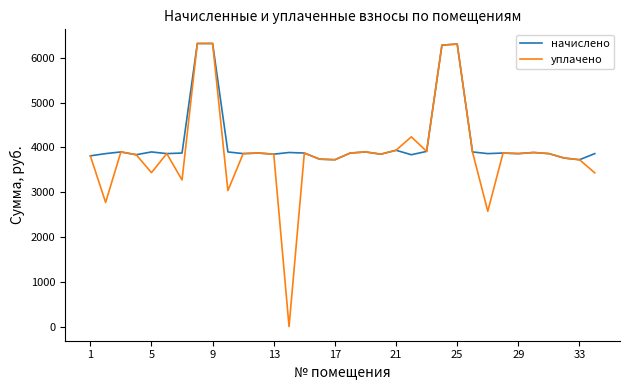

Which series has the widest spread of values?

уплачено